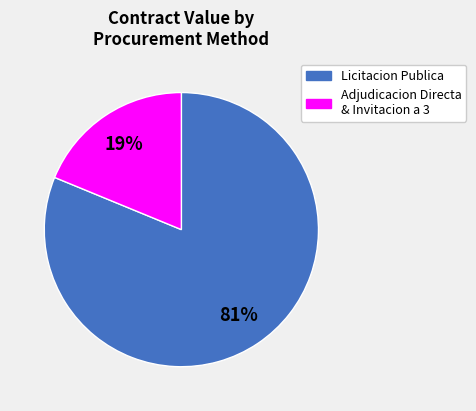

To the nearest percent, what is the difference between the largest and smallest slice percentages?

62%